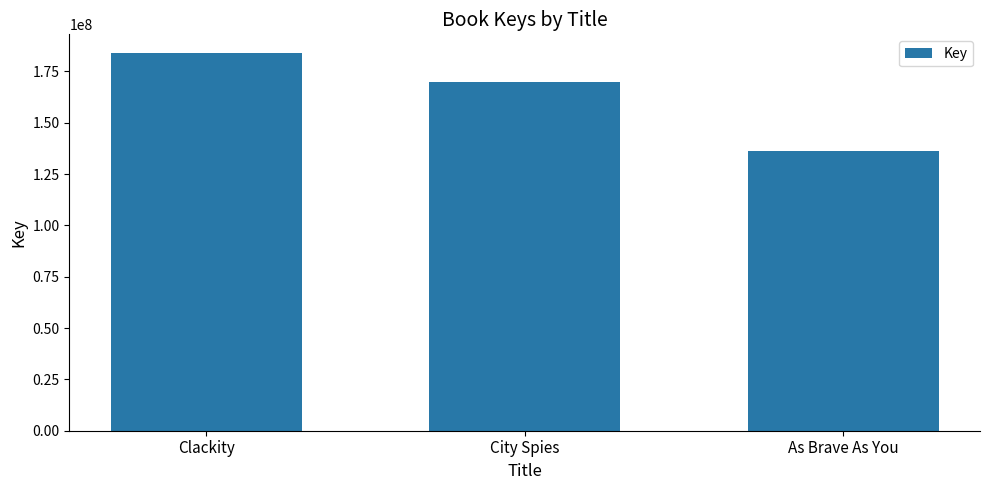

What is the approximate value at Clackity, to the nearest 50?

183878050